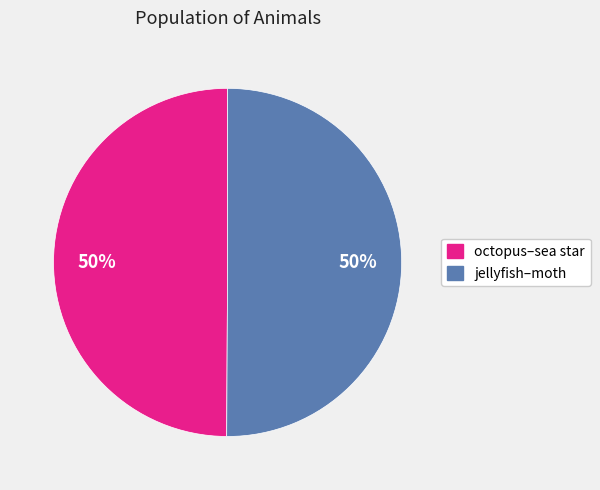

Count the number of slices in the pie.

2